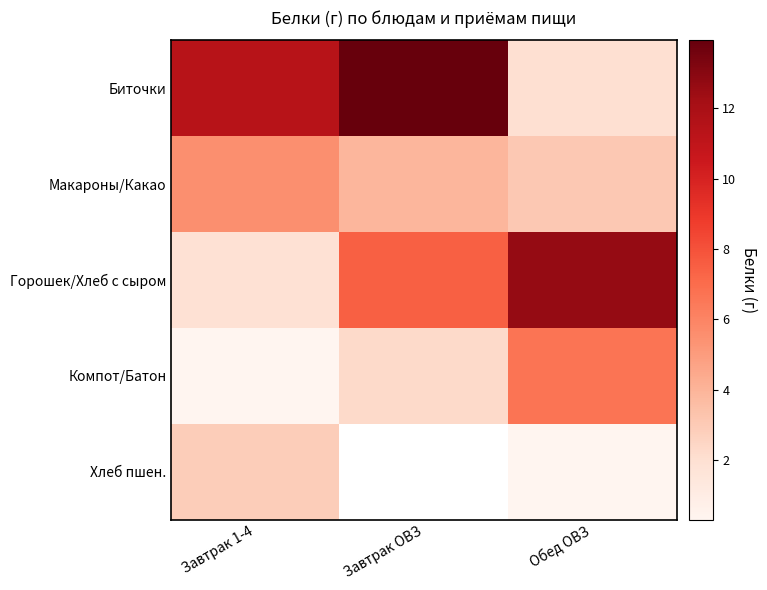

Count the number of categories in the chart.

3